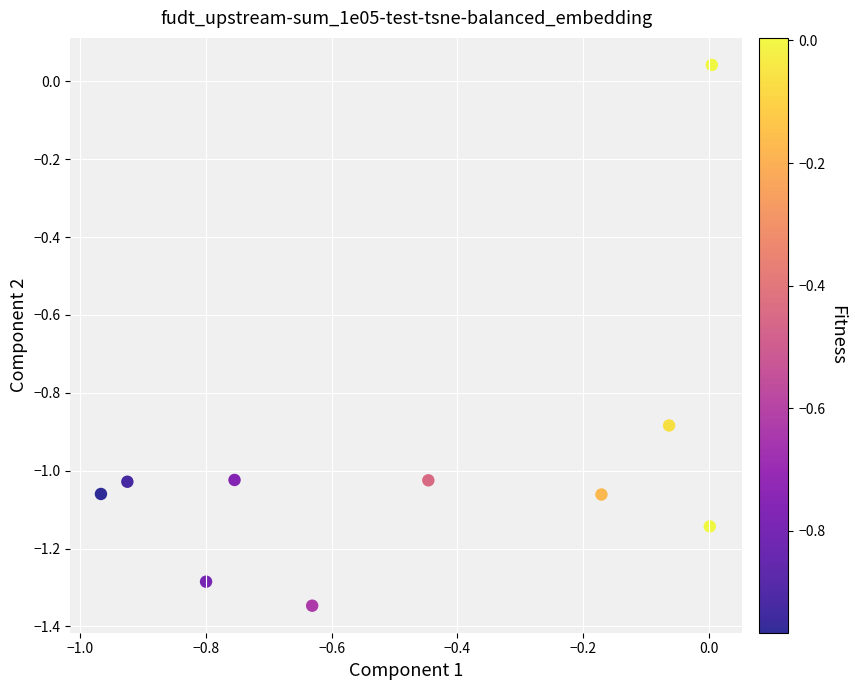

What is the range of X values (max minus min)?

1.0